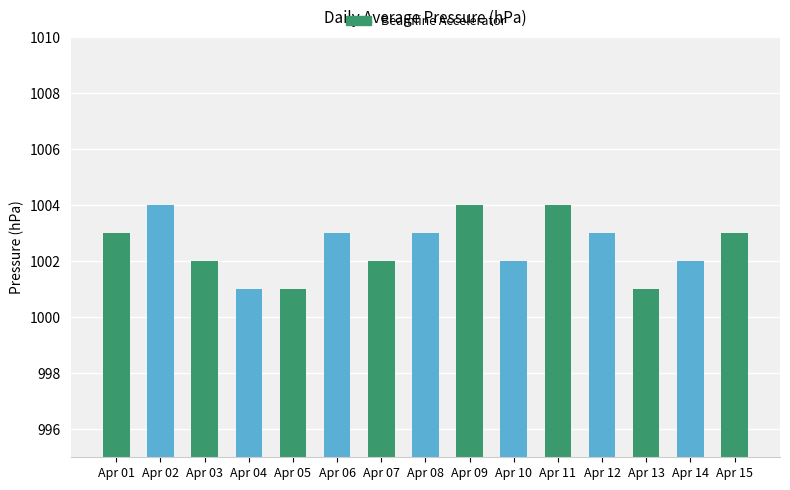

What is the smallest value displayed?

1001